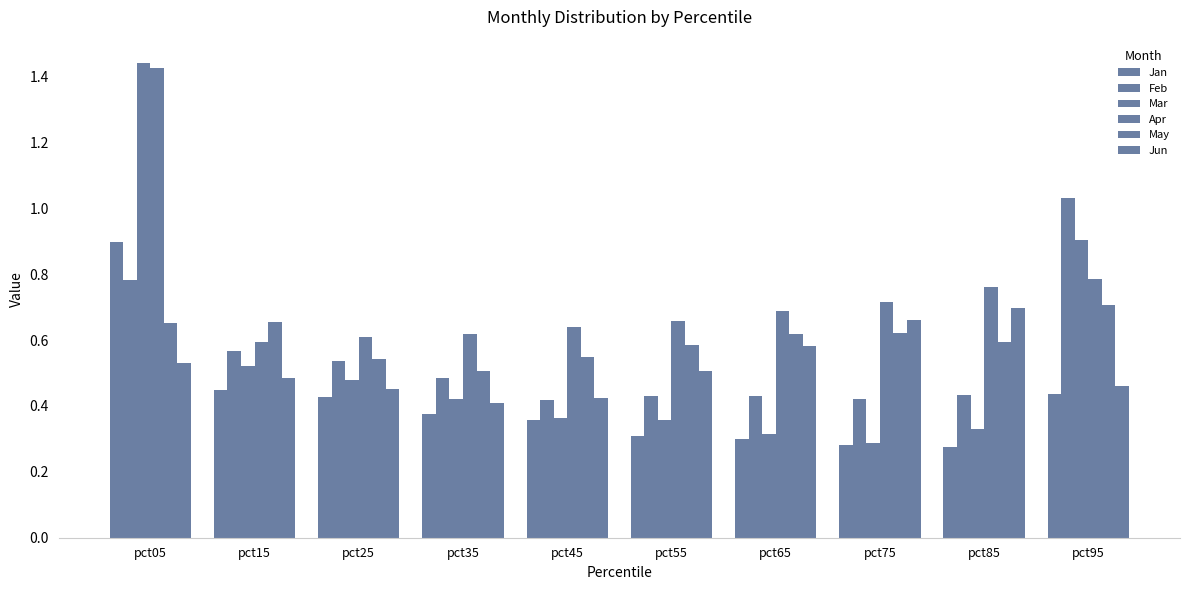

Count the number of data series in this chart.

6